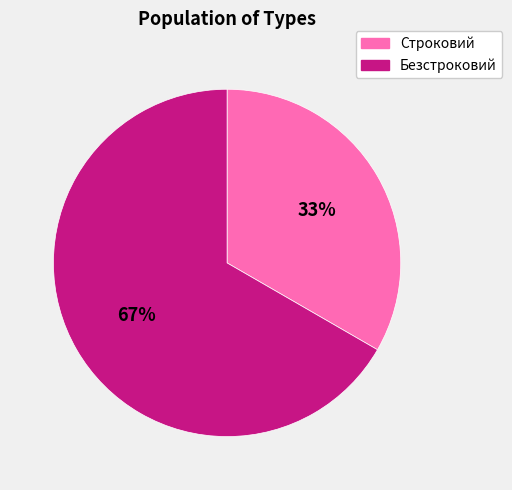

To the nearest percent, what is the average slice percentage?

50%